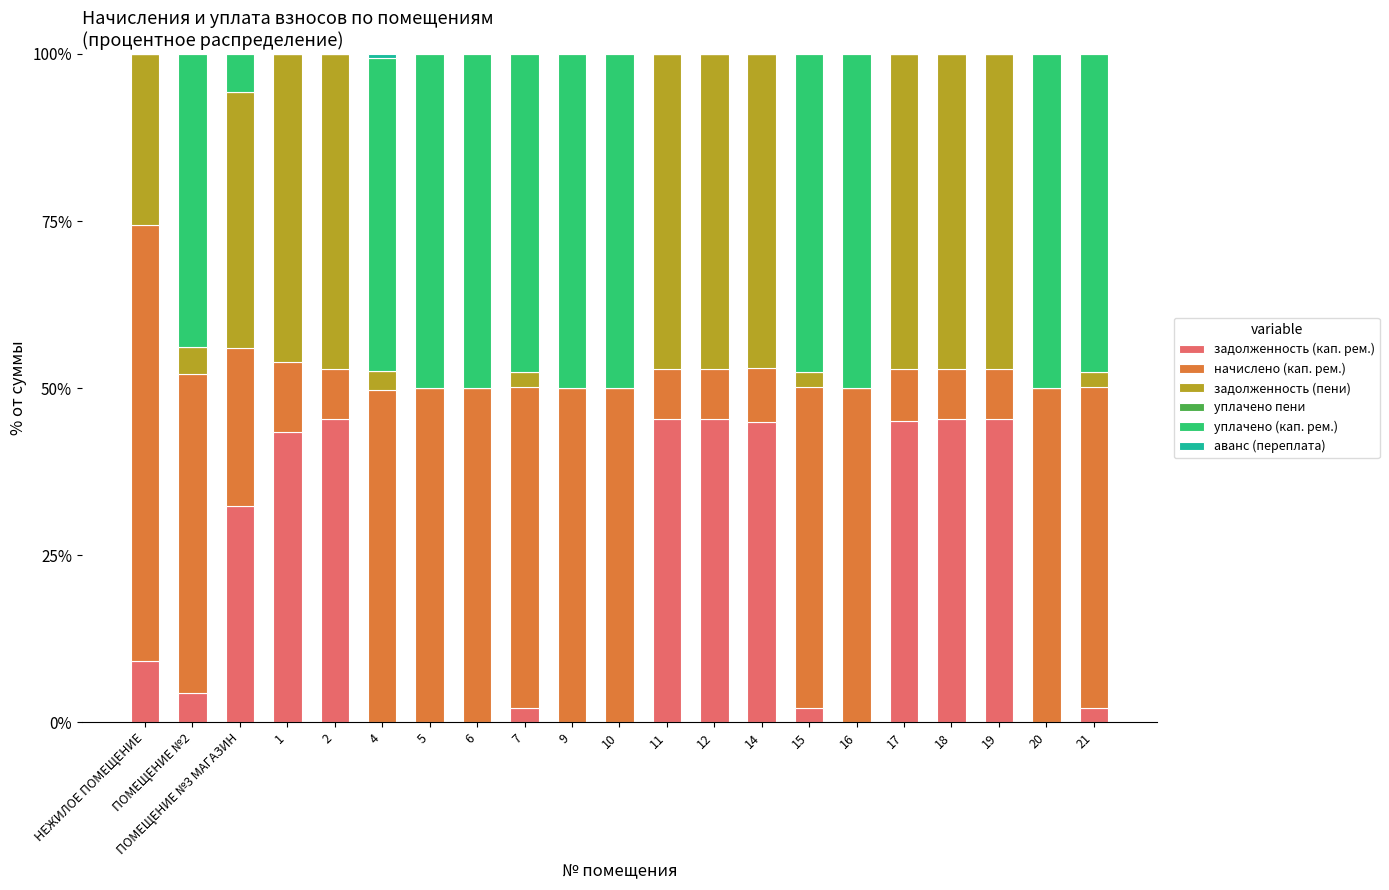

At which category is the sum across all series the highest?

ПОМЕЩЕНИЕ №3 МАГАЗИН